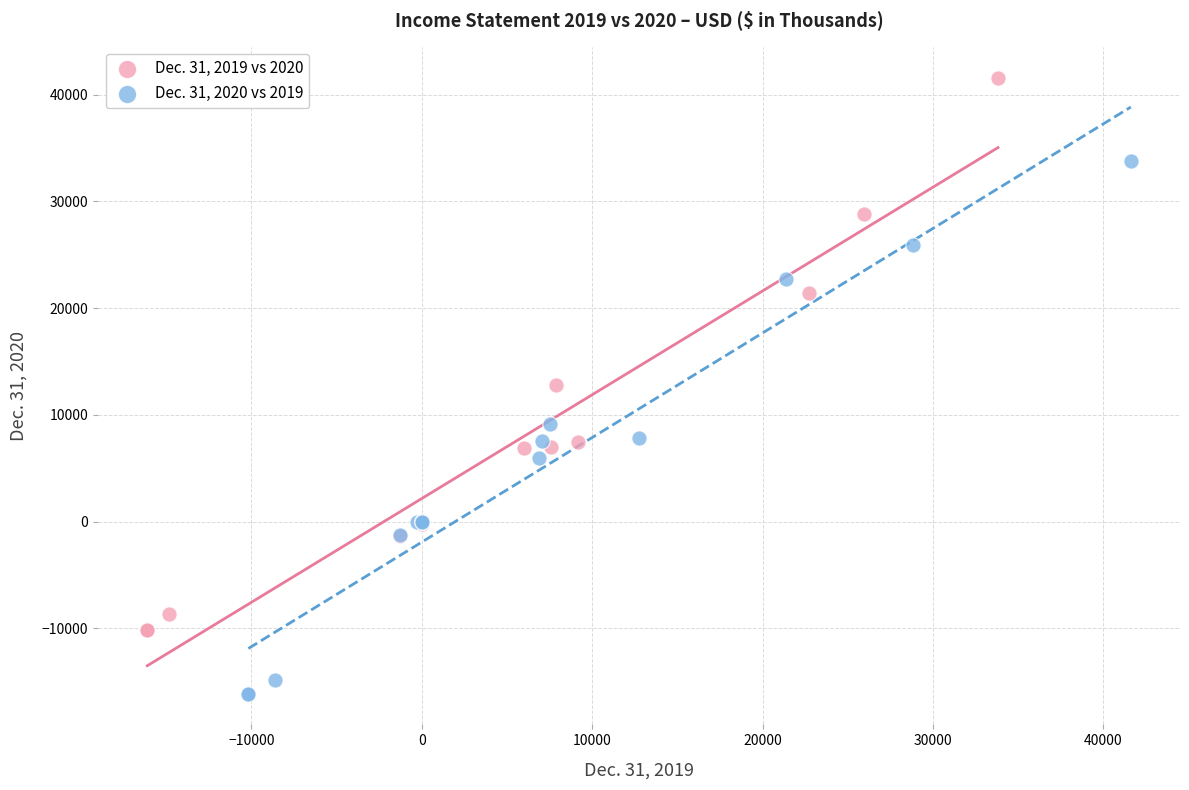

Which series has the widest spread of Y values?

Dec. 31, 2019 vs 2020